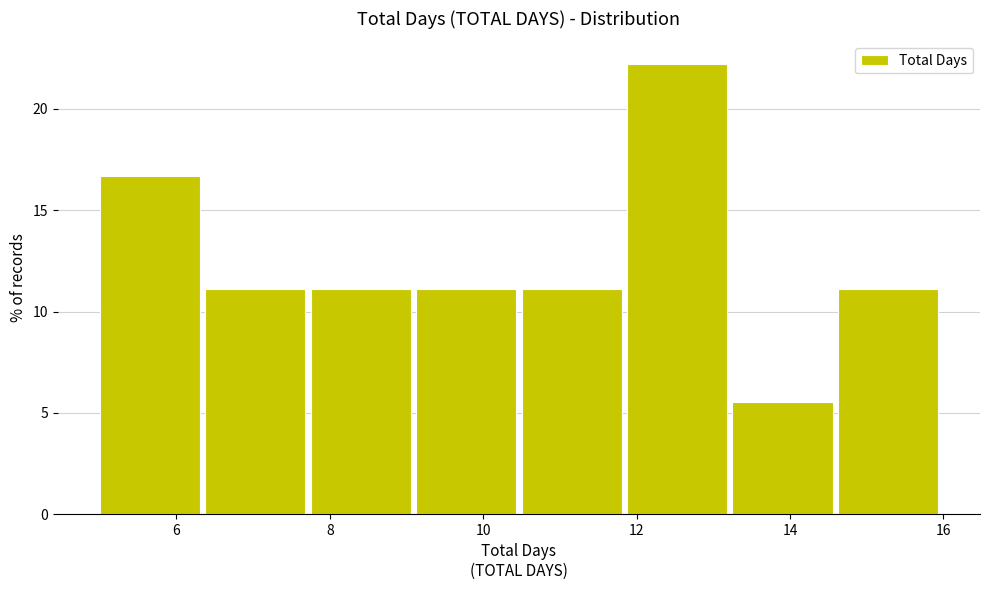

What is the height of the bar covering 14.6 to 16.0 on the x-axis? Neither the bar edges nor the heights are printed on the chart, so give them approximately, as read against the axes.

11.0